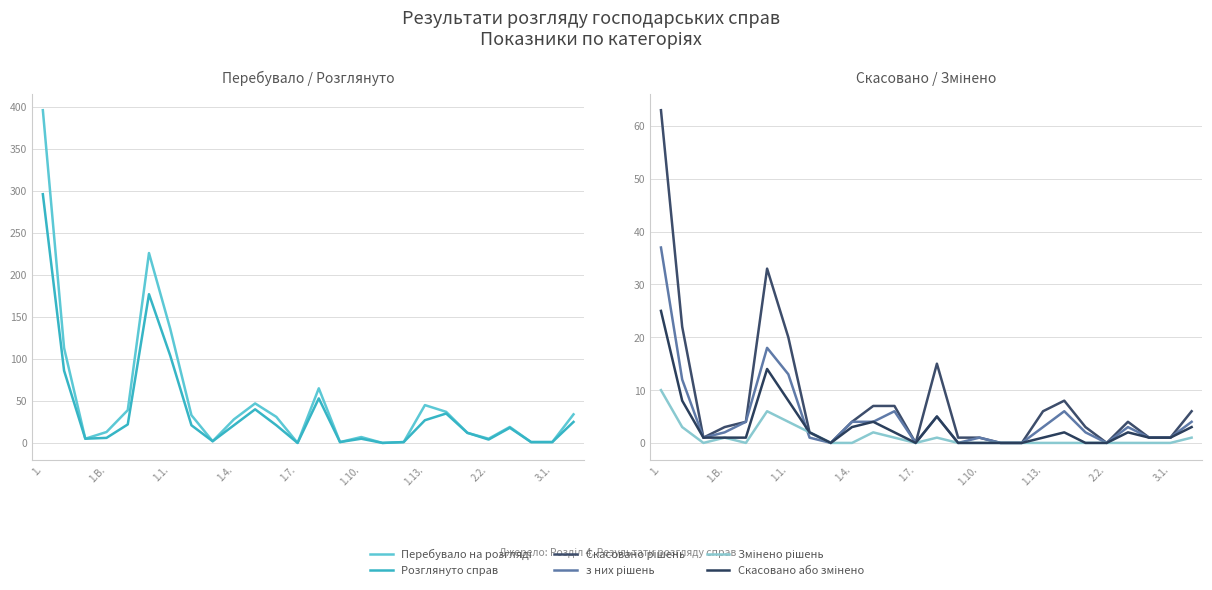

What is the value of the Змінено рішень (col_9) point at the 2nd from the left?

3